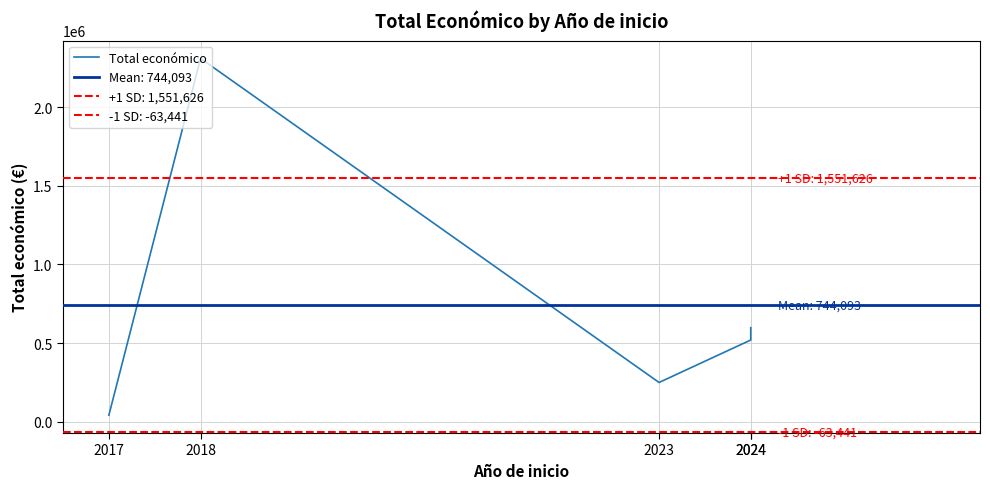

What is the sum of the values at 2023 and 2024?

848303